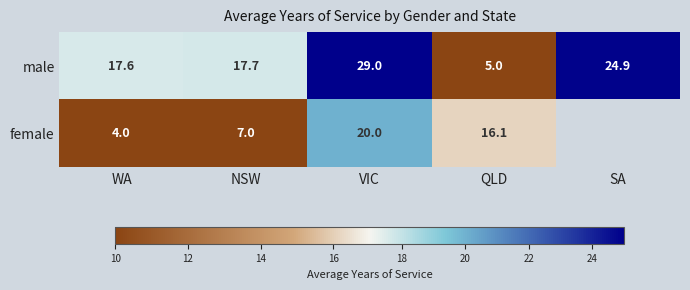

What is the total value across all series at VIC?

49.0